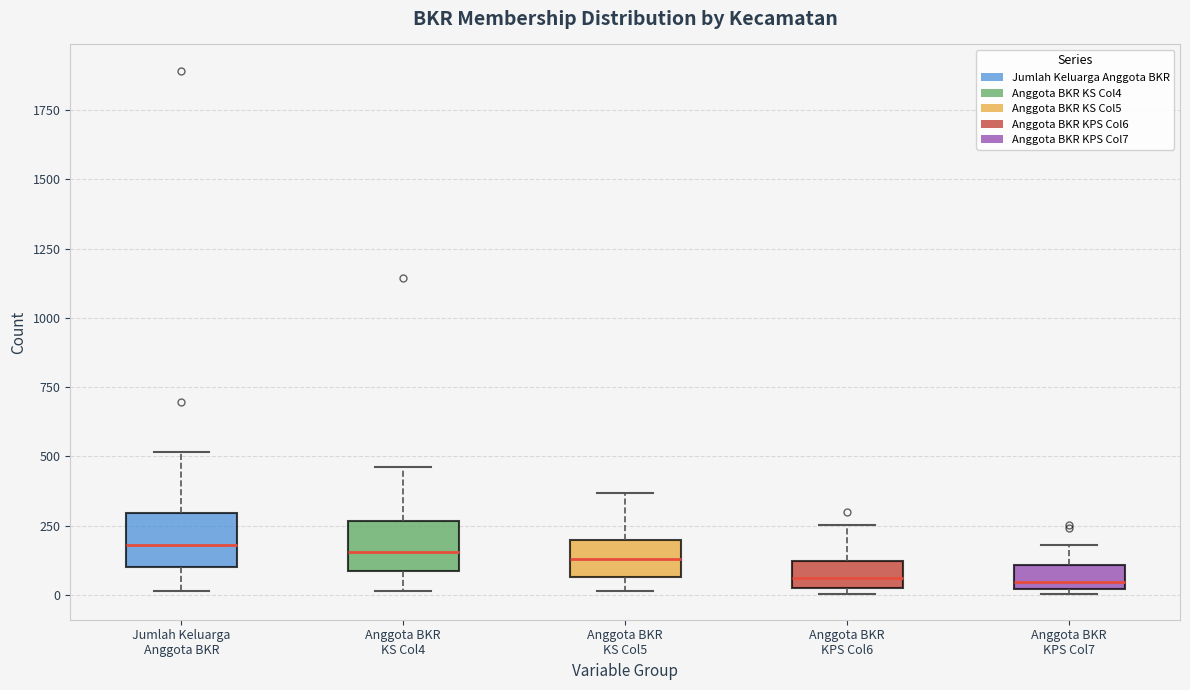

Where does the upper whisker of the box for Anggota BKR KPS Col6 end on the y-axis? The values are not printed on the chart, so give them approximately, as read against the axis.

250